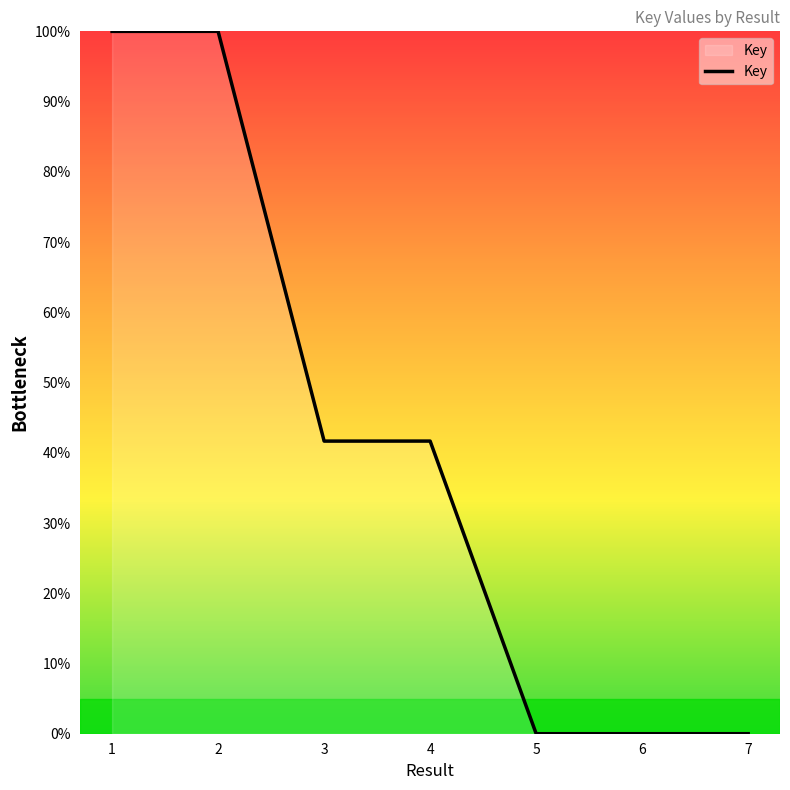

Does the chart display data point markers on the line(s)?

No